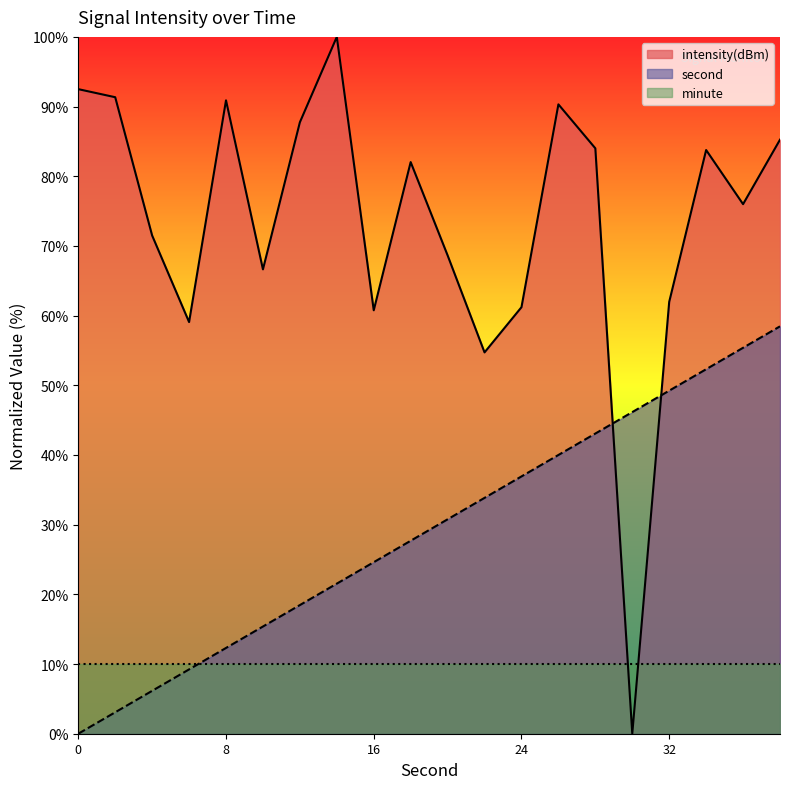

Does the chart have visible grid lines?

No